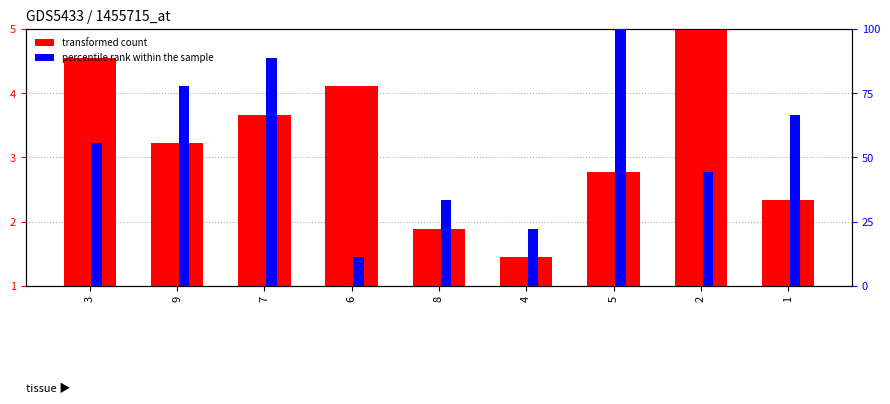

What is the smallest value displayed?

1.4